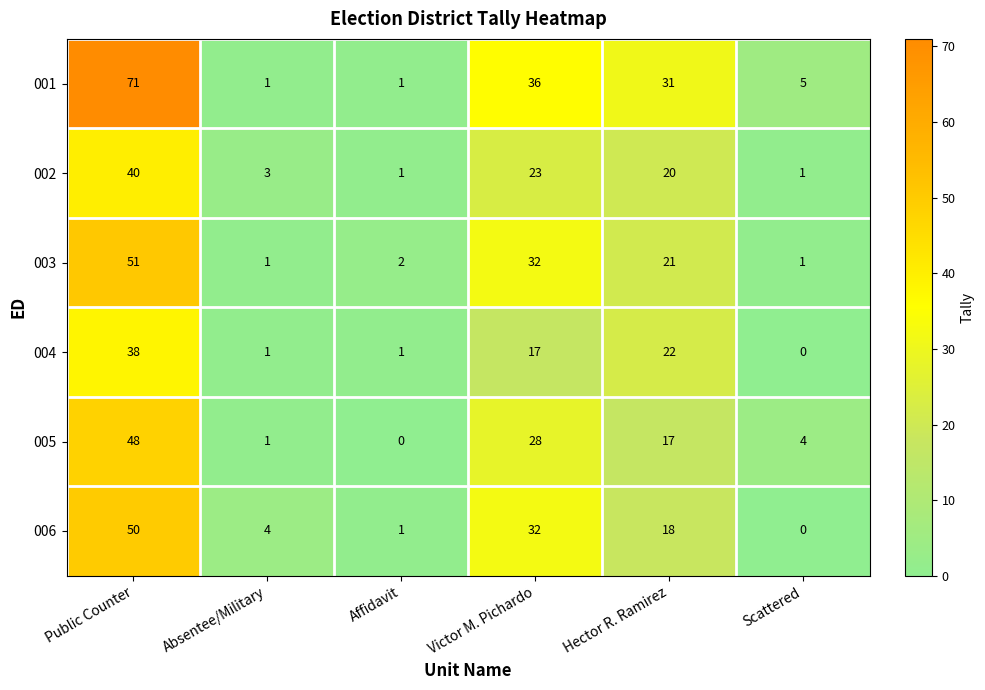

What is the highest value of the 003 series?

51